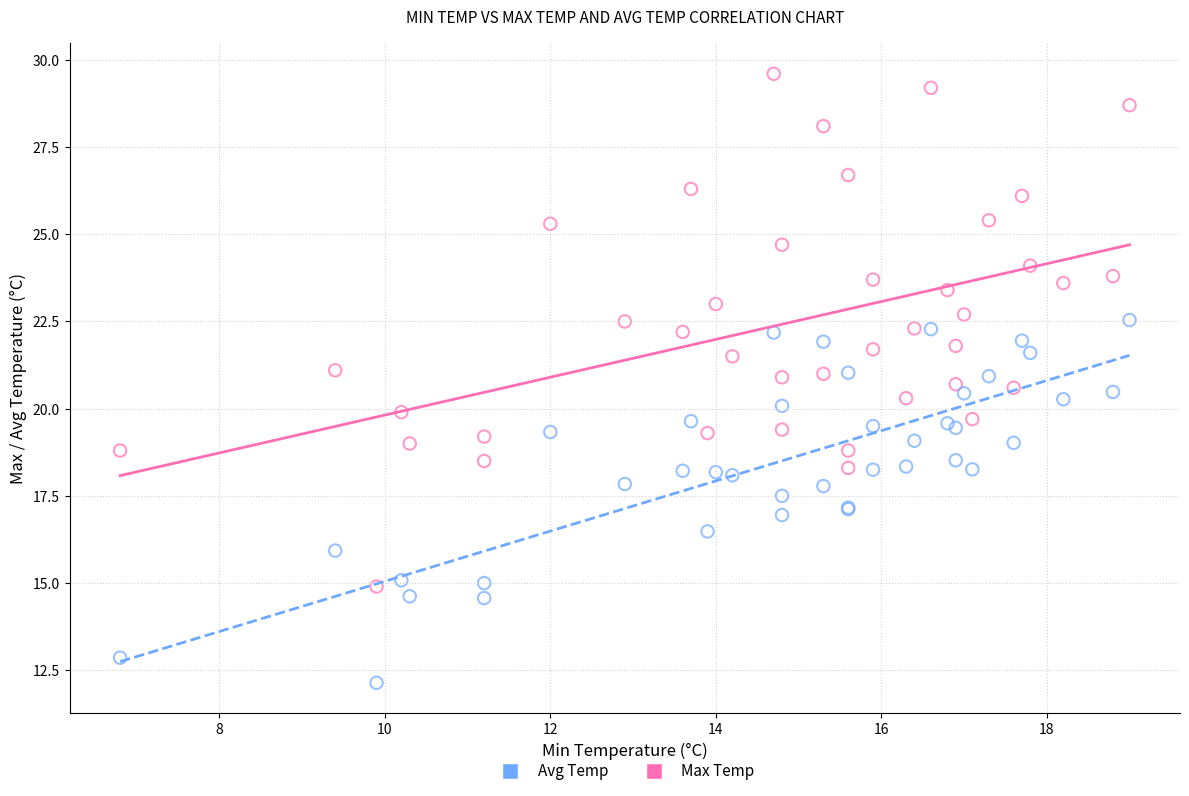

Which series contains the highest Y value?

Max Temp